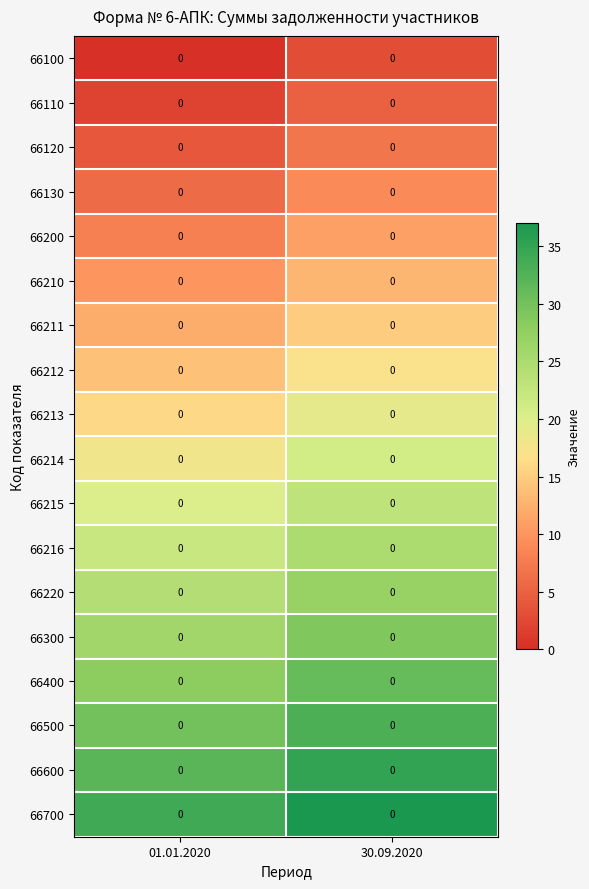

At how many categories does at least one series exceed 30?

2